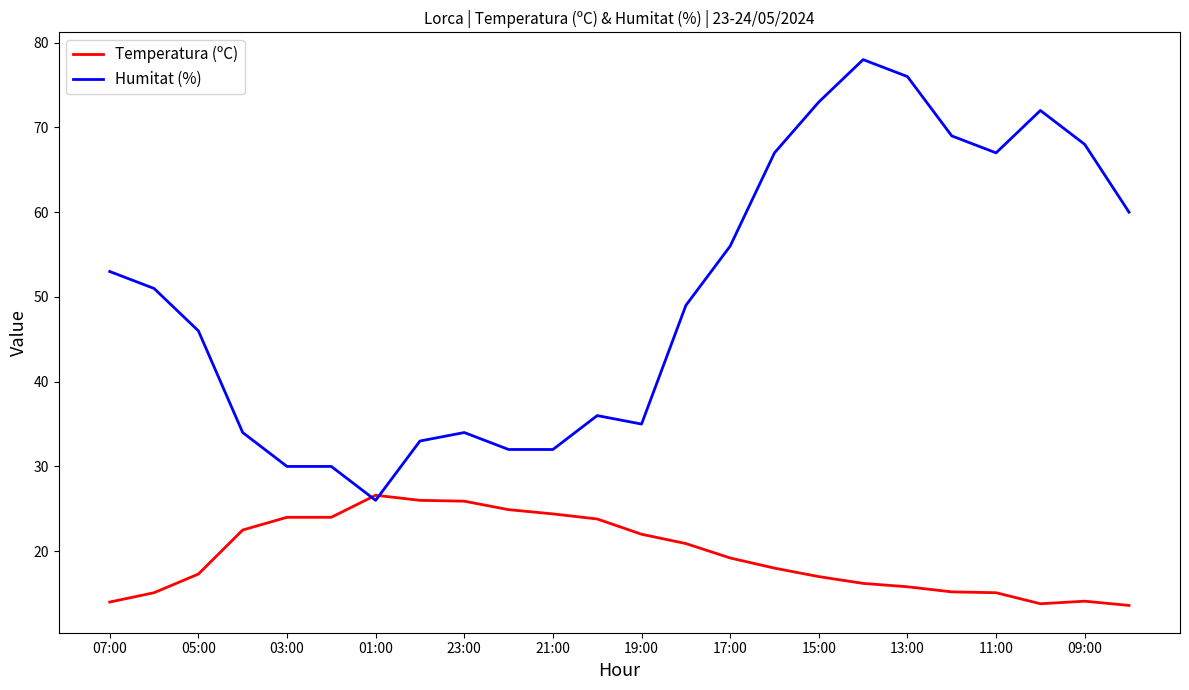

Which series has the largest total across all categories?

Humitat (%)